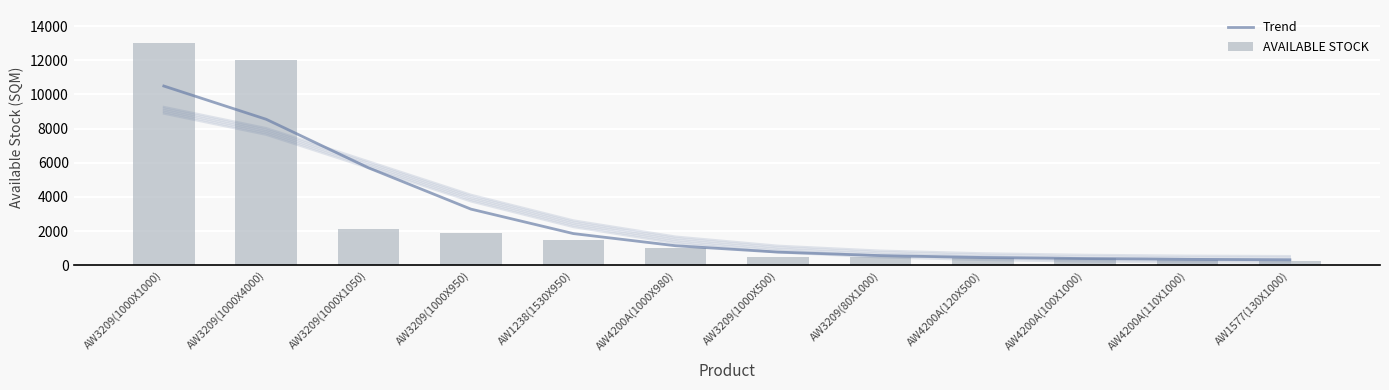

Reading right to left, extract all data points from this chart.

Trend: 312.1	340.3	386.4	450.0	558.6	763.8	1136.7	1850.3	3282.7	5700.2	8546.9	10495.5
AVAILABLE STOCK: 260.0	330.0	400.0	420.0	480.0	500.0	980.0	1453.5	1900.0	2100.0	12000.0	13000.0